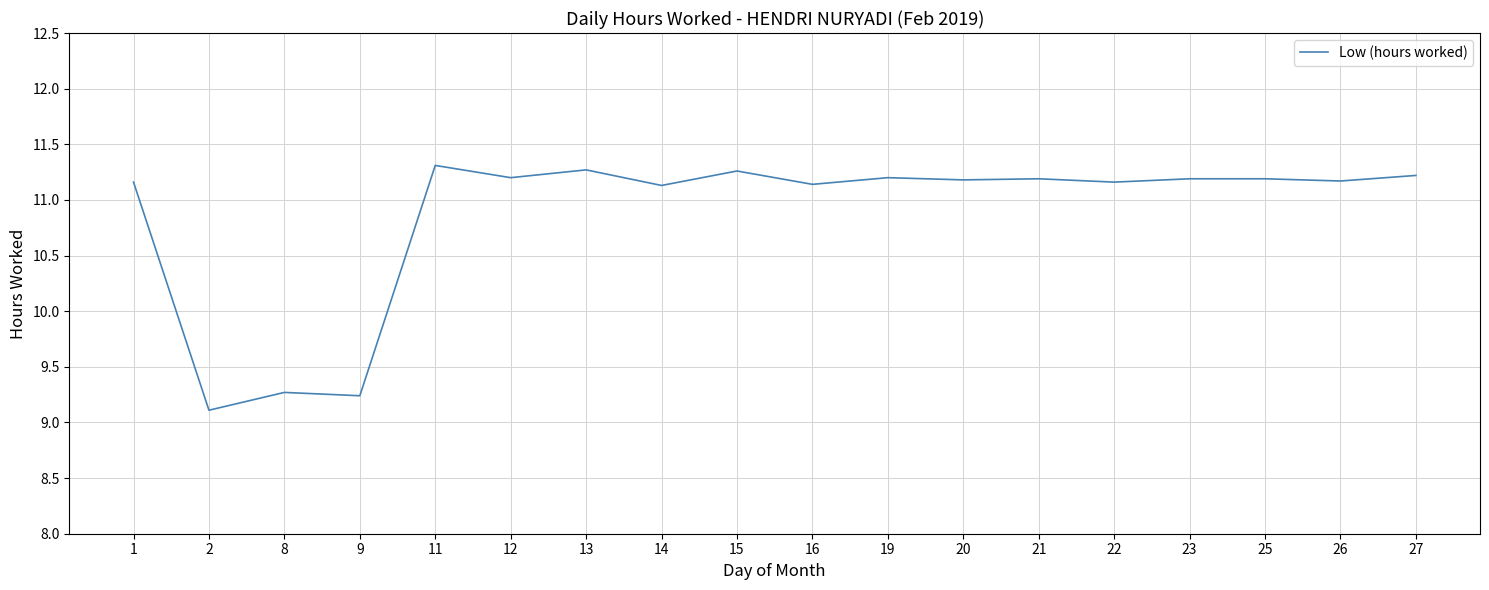

At which label does the data first exceed 11?

1